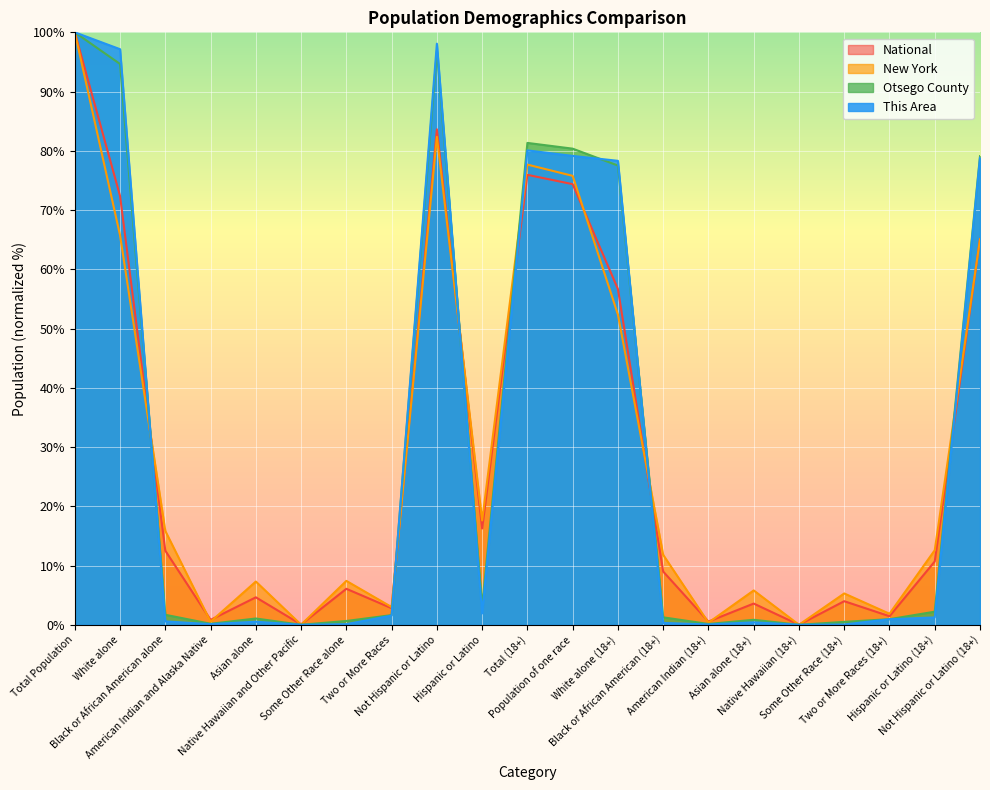

How many lines are shown in the chart?

4